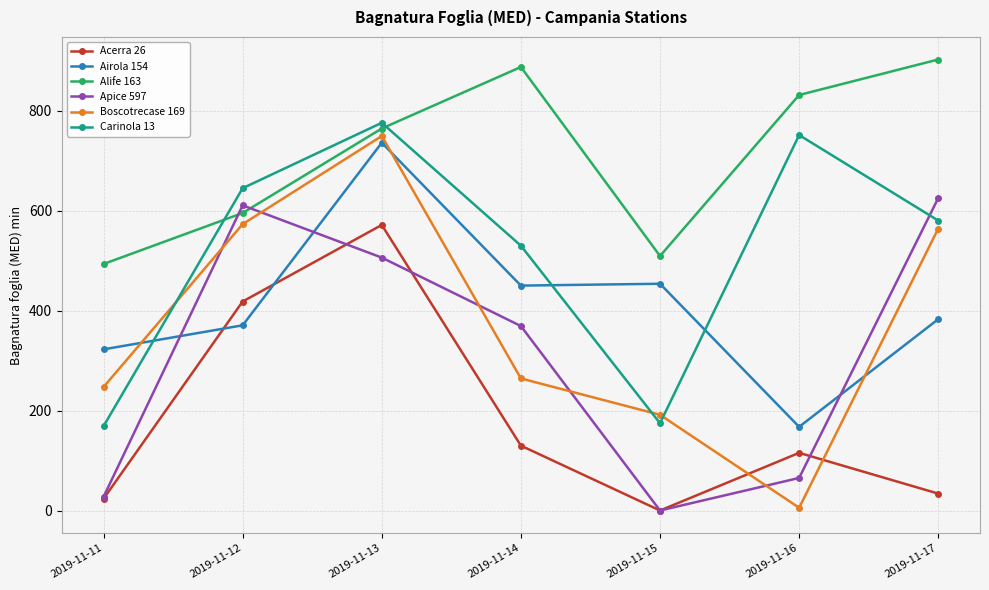

How many times do Boscotrecase 169 and Carinola 13 cross each other?

3